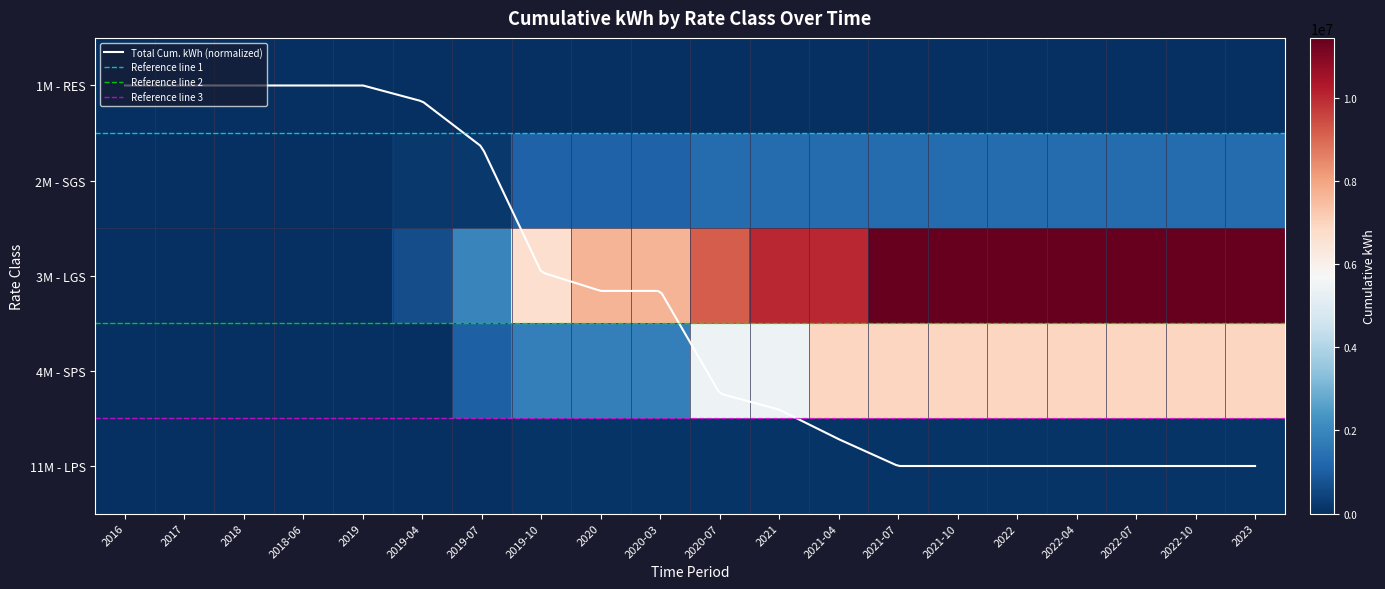

At how many categories does at least one series exceed 9732563?

9